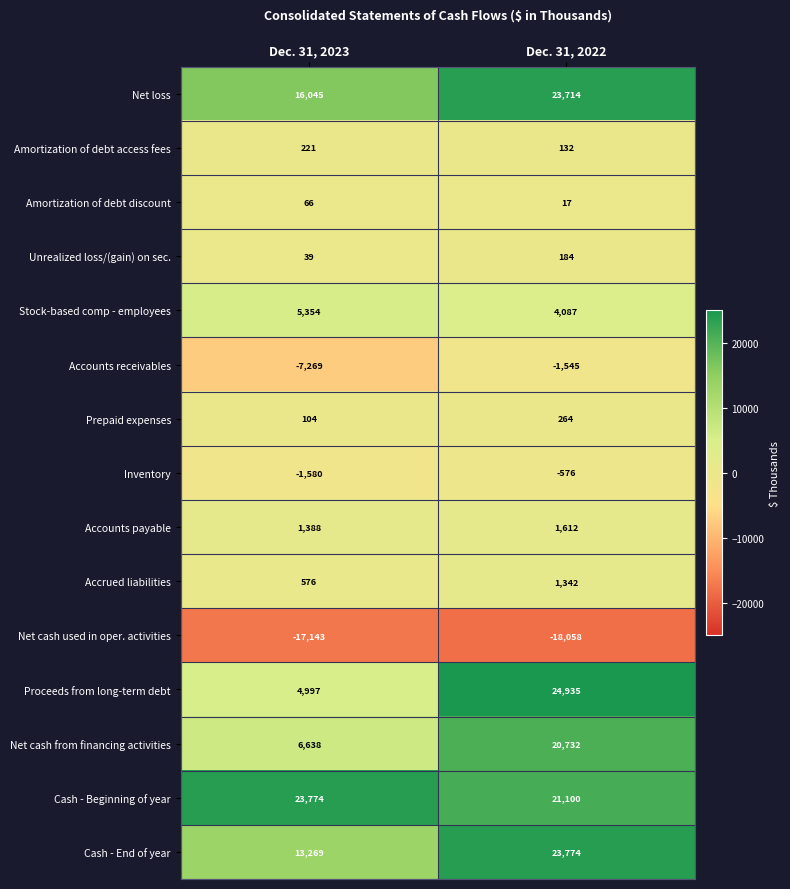

Count the number of data series in this chart.

15